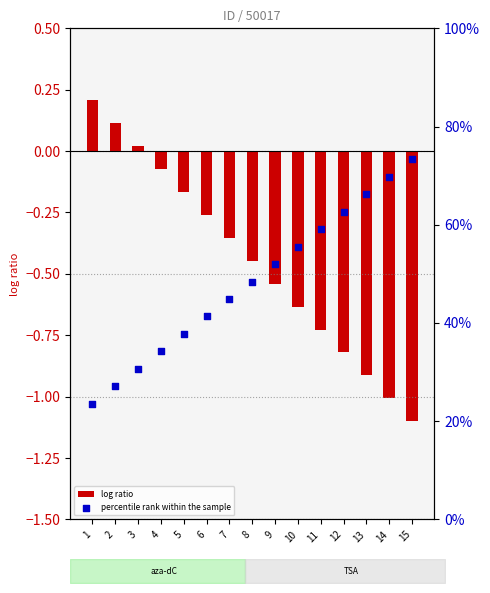

At how many categories does at least one series exceed 27?

14